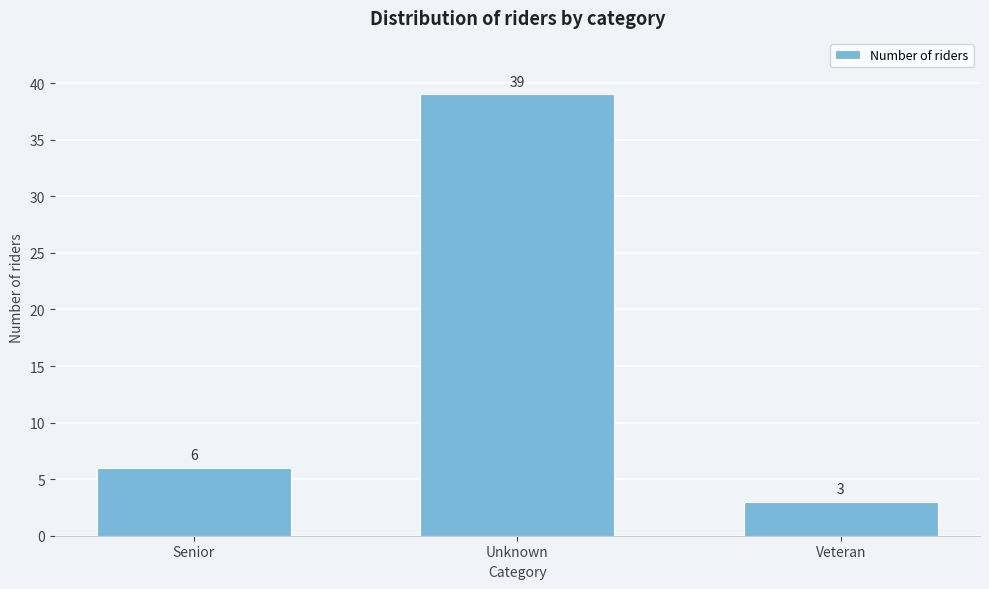

Reading left to right, list all the values displayed in this chart.

Senior=6	Unknown=39	Veteran=3